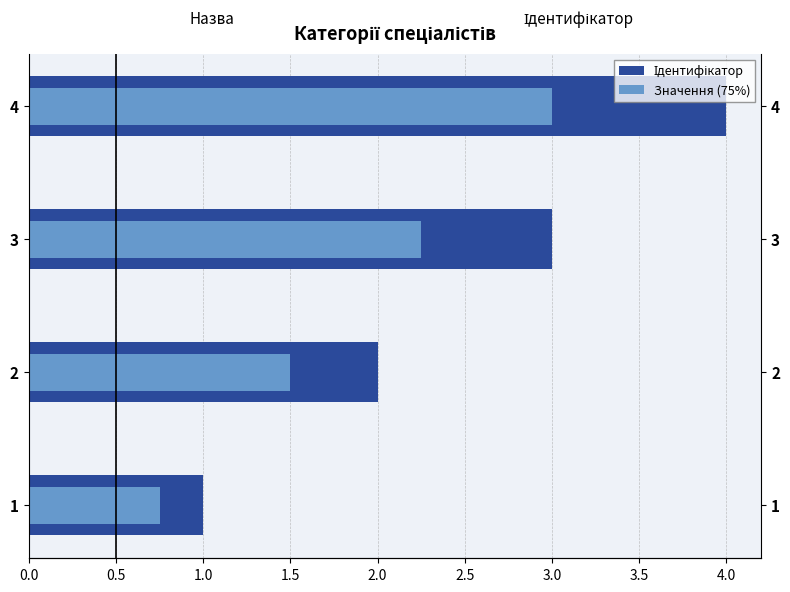

What is the total value across all series at 1?

1.8